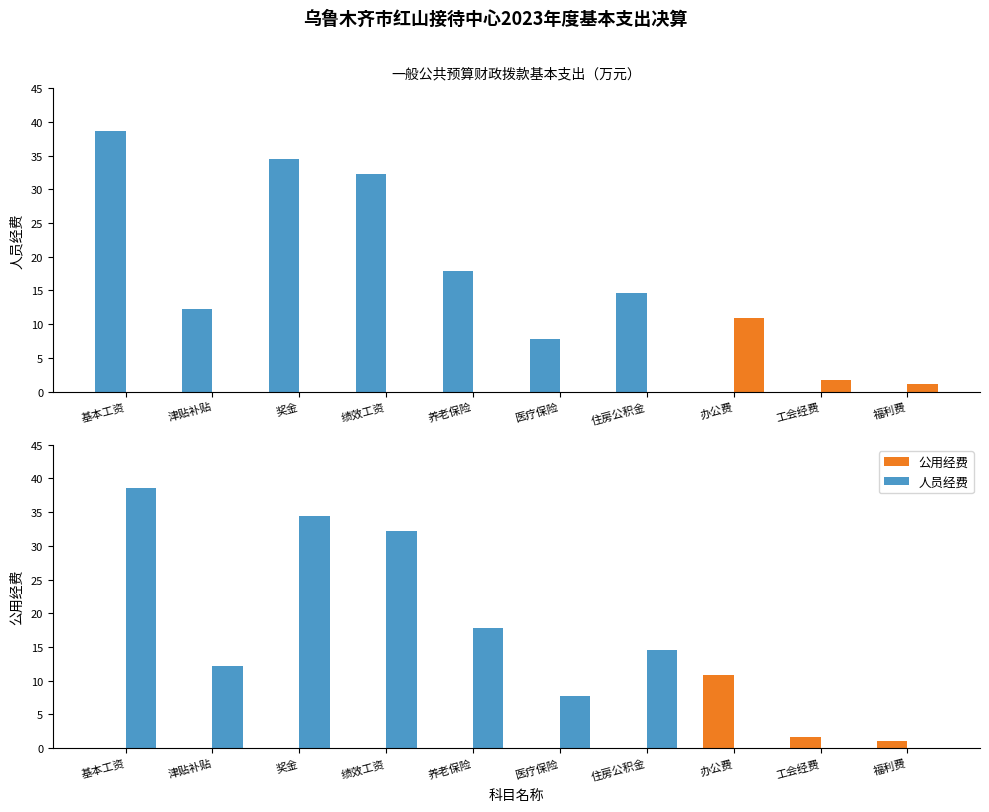

What is the approximate value of 人员经费 at 奖金?

34.5